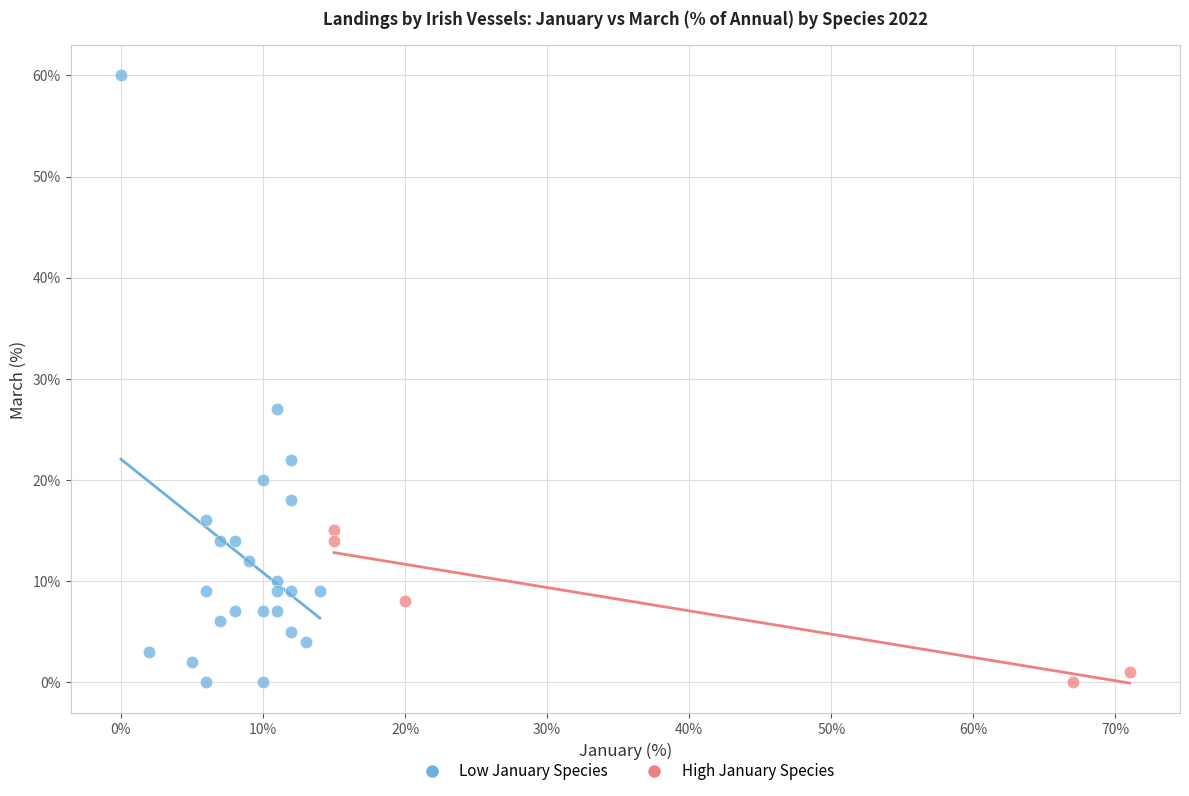

What are all the series names shown in the legend?

Low January Species, High January Species